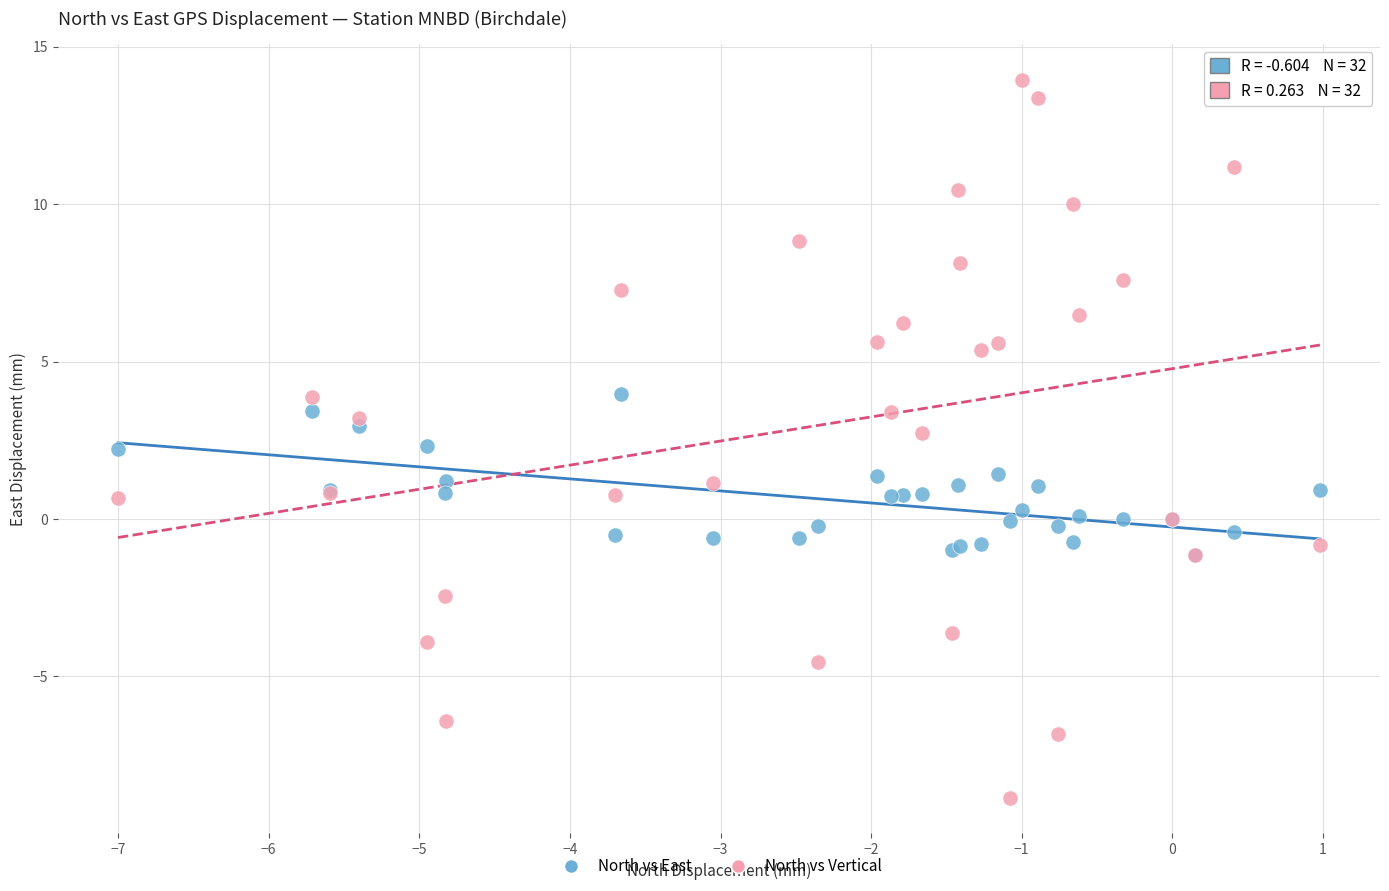

Which series has the widest spread of Y values?

North vs Vertical